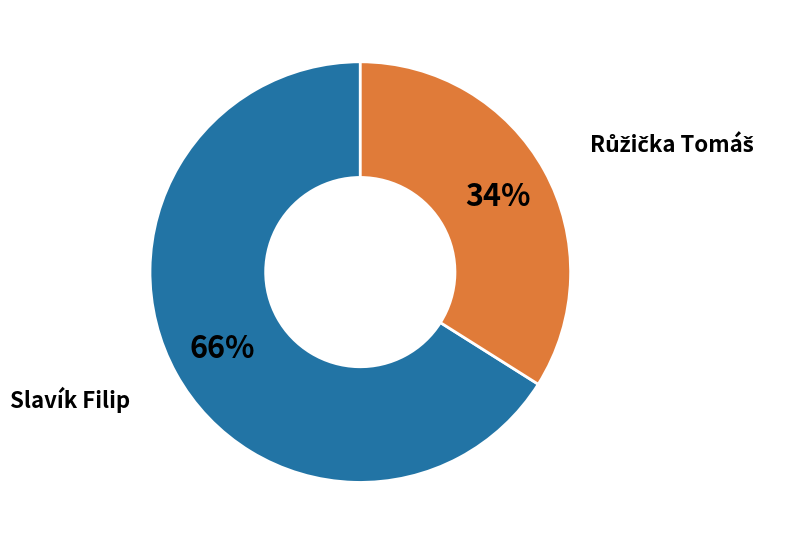

What is the largest slice in the pie chart?

Slavík Filip